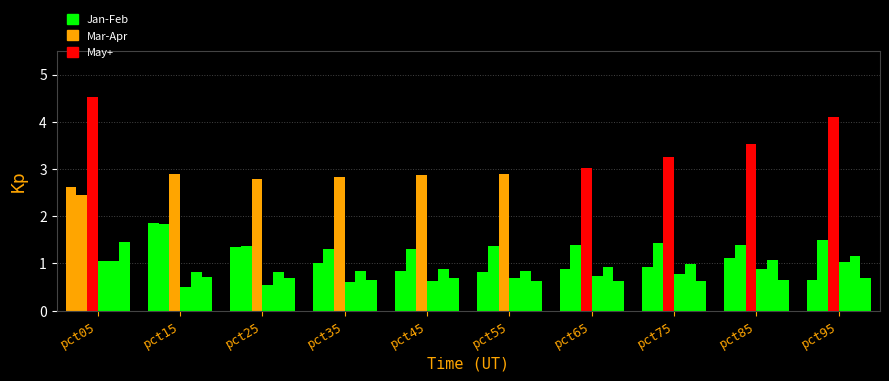

Which category has the highest value across all series?

pct05